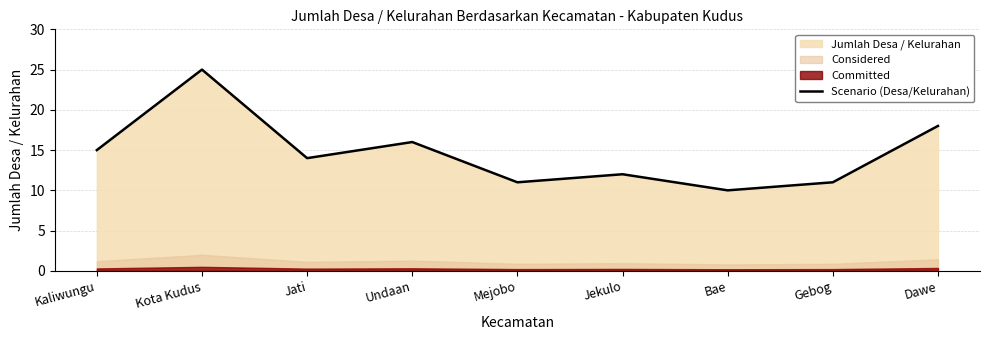

How many categories are shown in the chart?

9